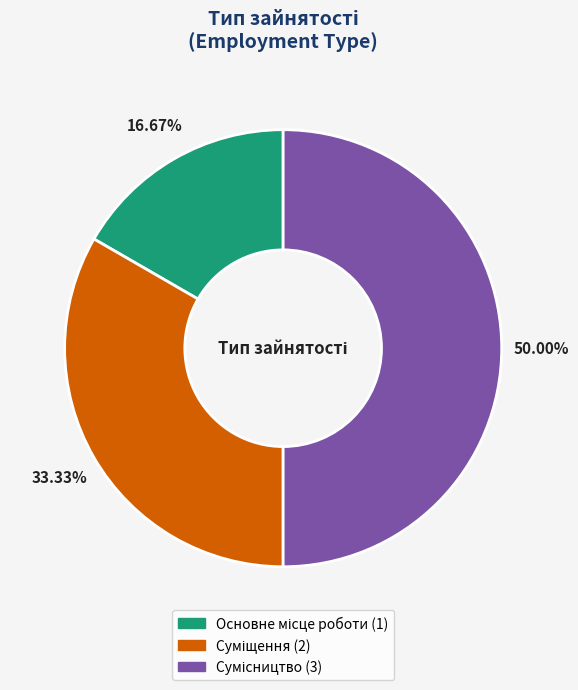

How many segments does this pie chart have?

3